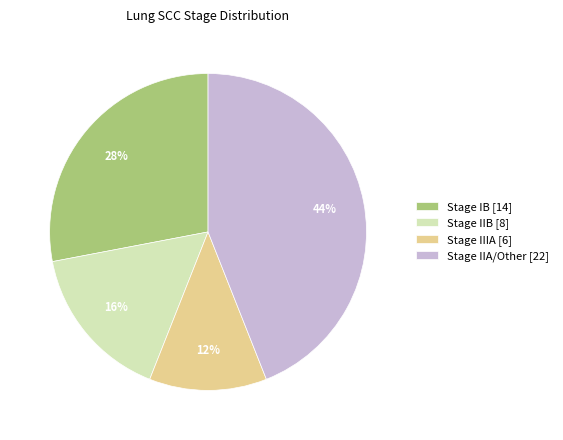

Does any single category account for the majority?

No